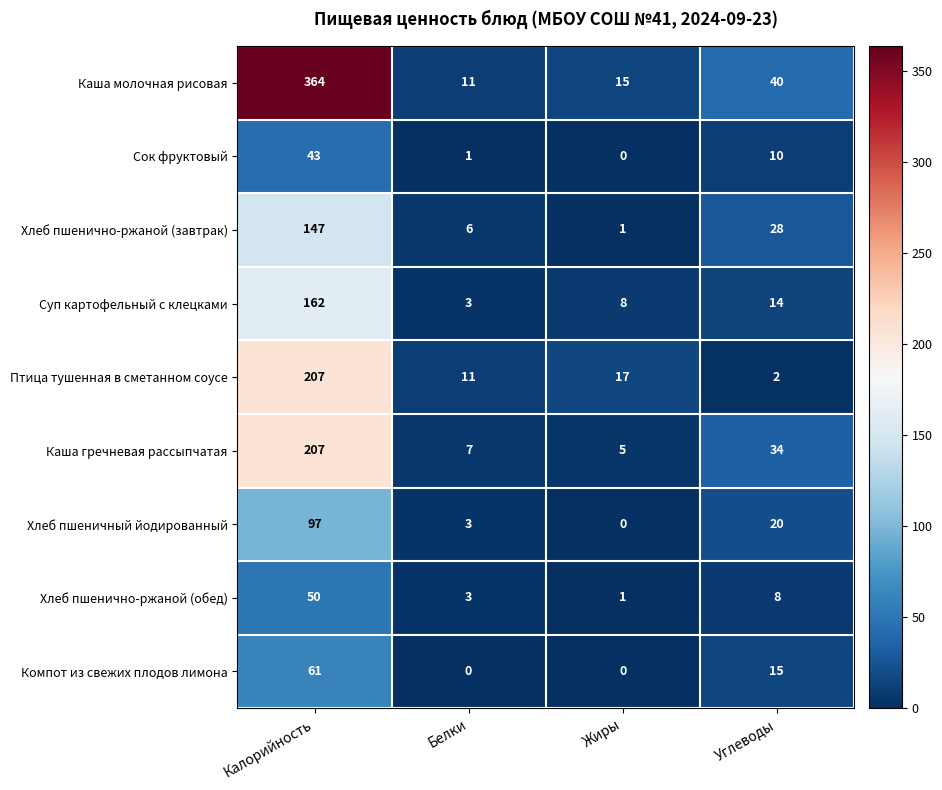

The value of Хлеб пшеничный йодированный at Калорийность is 97. True or false?

True